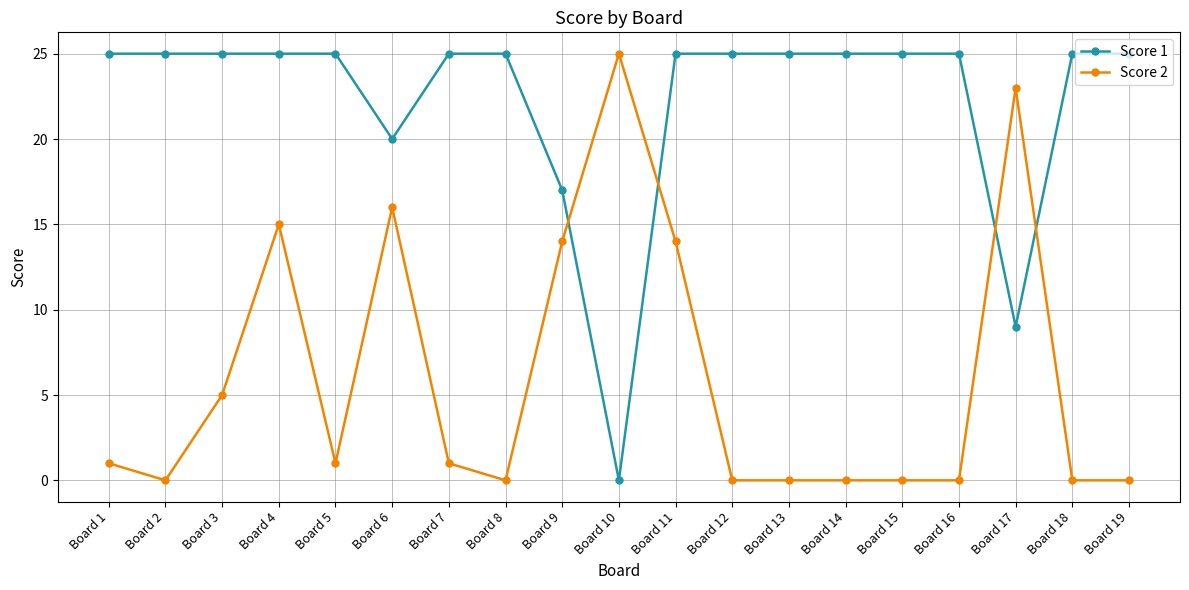

Reading right to left, list all the values displayed in this chart.

Score 1: Board 19=25	Board 18=25	Board 17=9	Board 16=25	Board 15=25	Board 14=25	Board 13=25	Board 12=25	Board 11=25	Board 10=0	Board 9=17	Board 8=25	Board 7=25	Board 6=20	Board 5=25	Board 4=25	Board 3=25	Board 2=25	Board 1=25
Score 2: Board 19=0	Board 18=0	Board 17=23	Board 16=0	Board 15=0	Board 14=0	Board 13=0	Board 12=0	Board 11=14	Board 10=25	Board 9=14	Board 8=0	Board 7=1	Board 6=16	Board 5=1	Board 4=15	Board 3=5	Board 2=0	Board 1=1